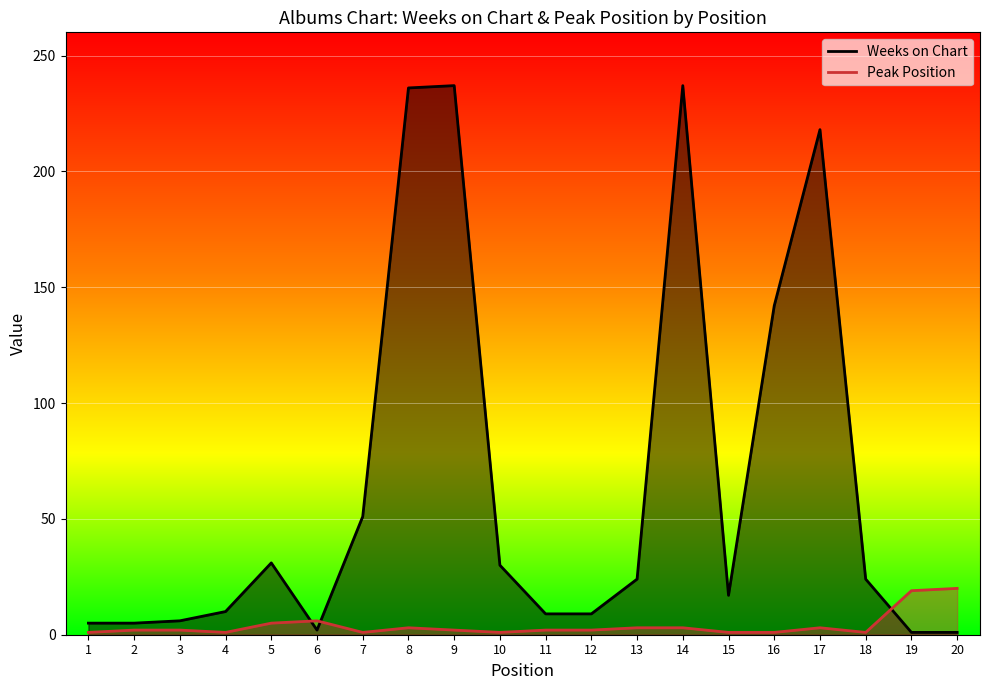

Between 11 and 14, which is larger?

14